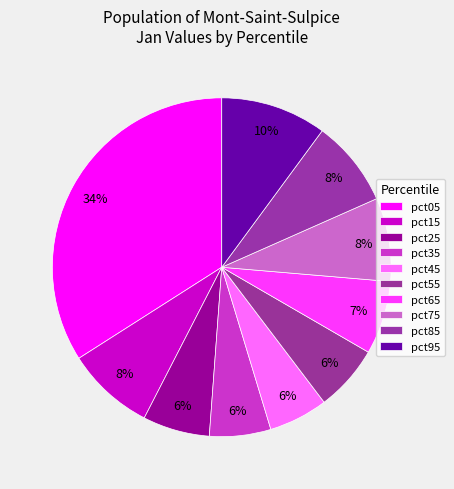

How many slices are in this pie chart?

10